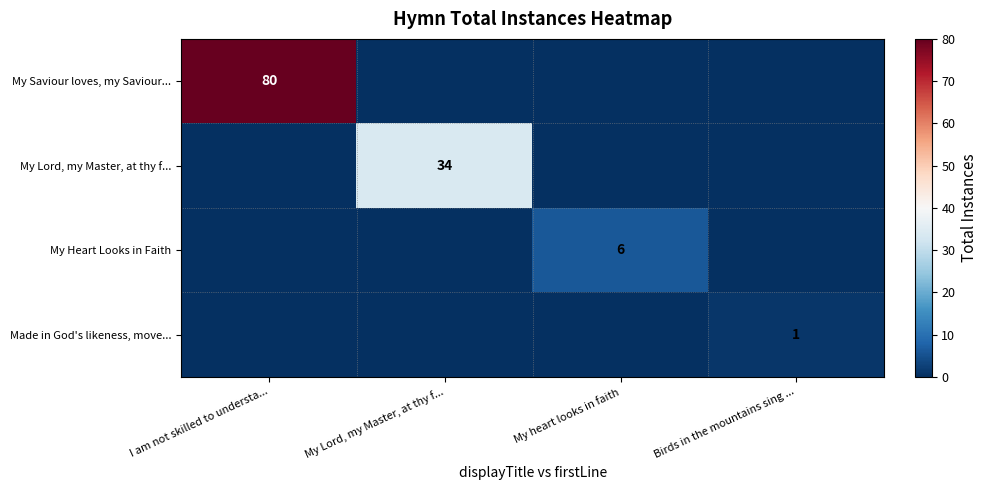

The value of My Saviour loves, my Saviour... at I am not skilled to understa... is 80. True or false?

True